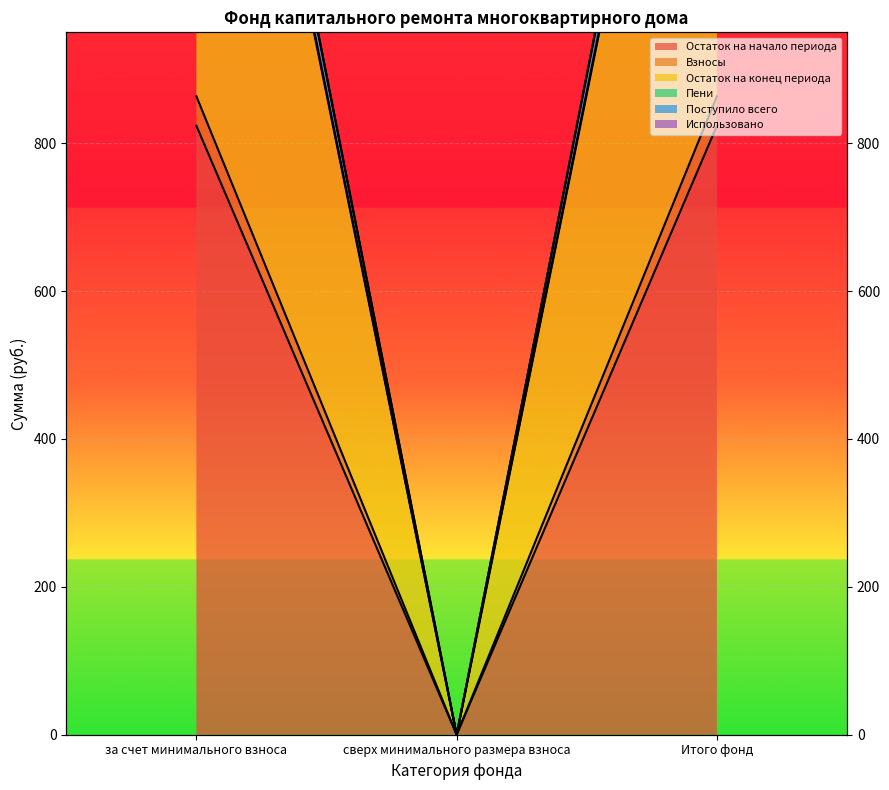

What is the label of the 3rd point from the right?

за счет минимального взноса